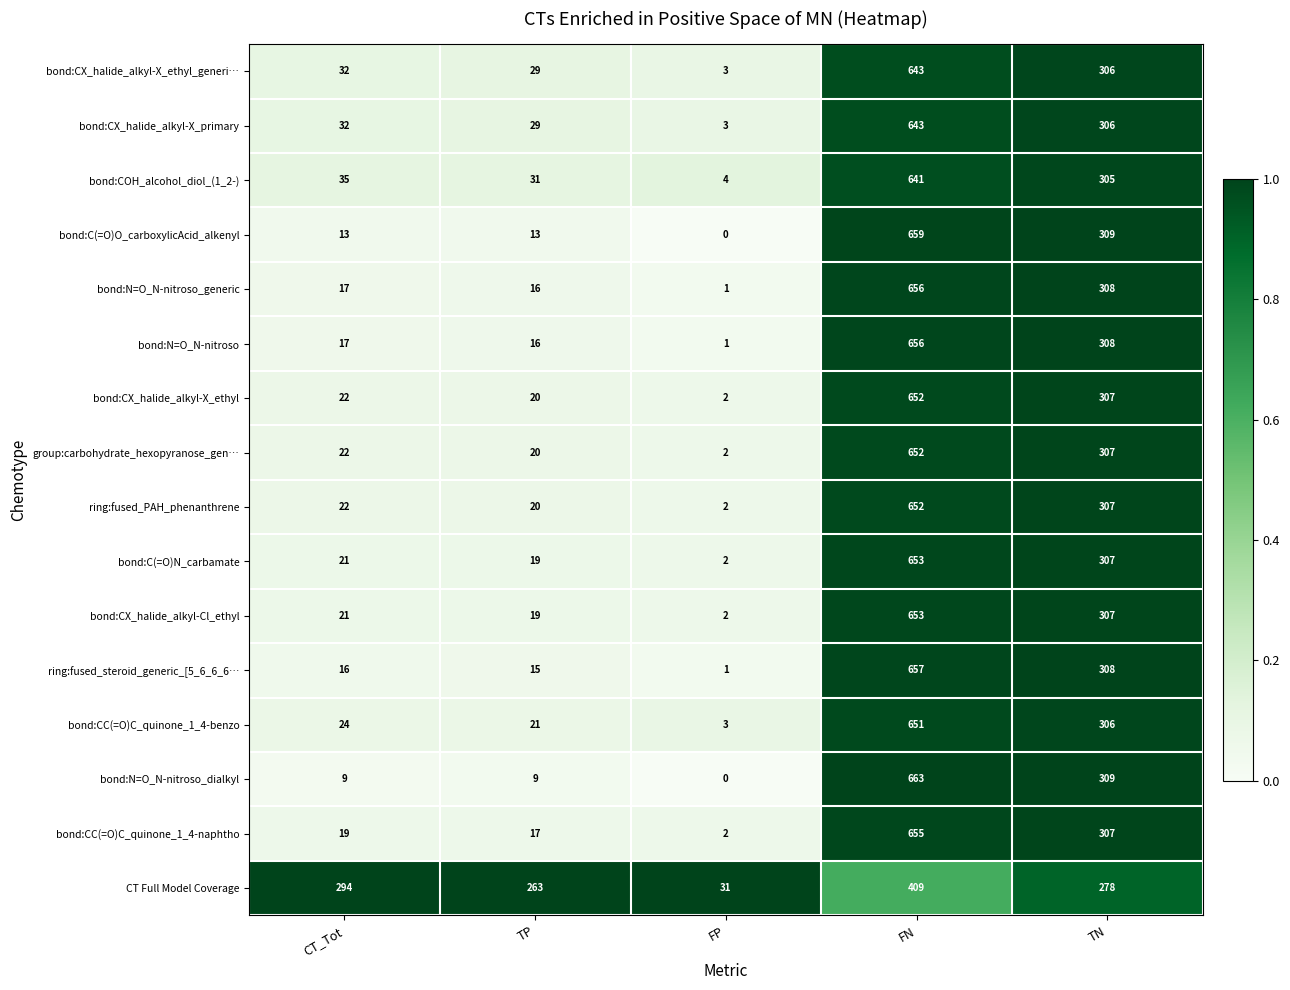

Which series changed the most between CT_Tot and FP?

CT Full Model Coverage